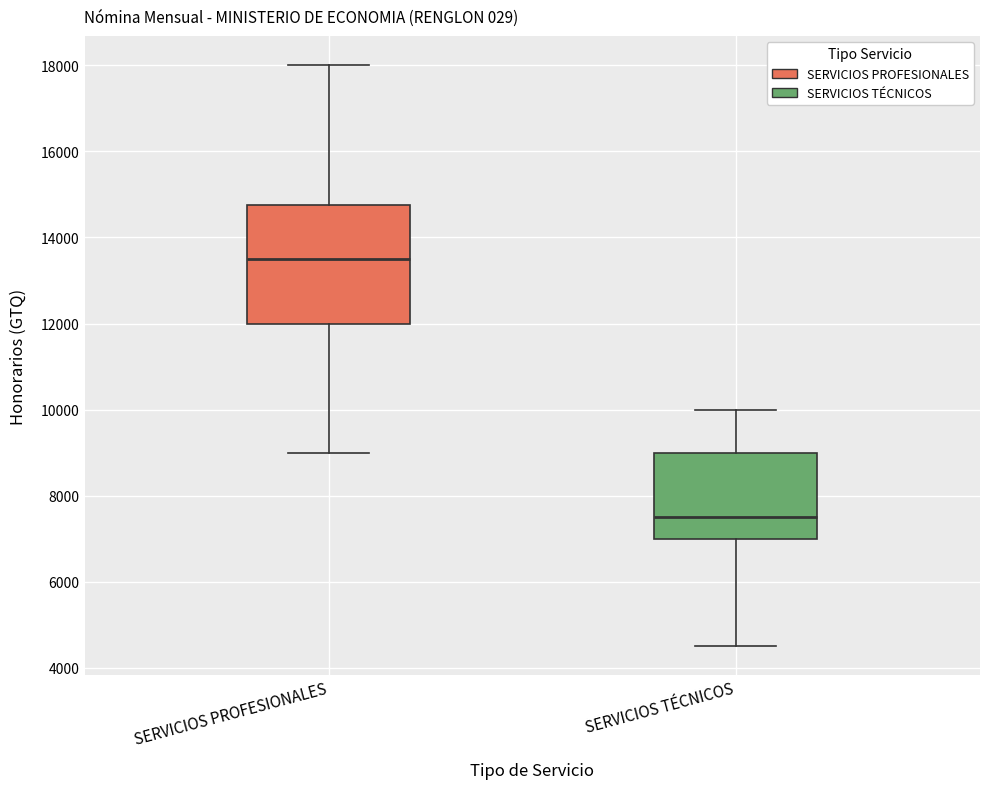

Reading left to right, read every box against the y-axis: the position of its median line, the range the box covers, and the ends of its whiskers. The values are not printed on the chart, so give them approximately, as read against the axis.

SERVICIOS PROFESIONALES: median 13600, box 12000 to 14800, whiskers 9000 to 18000
SERVICIOS TÉCNICOS: median 7600, box 7000 to 9000, whiskers 4600 to 10000